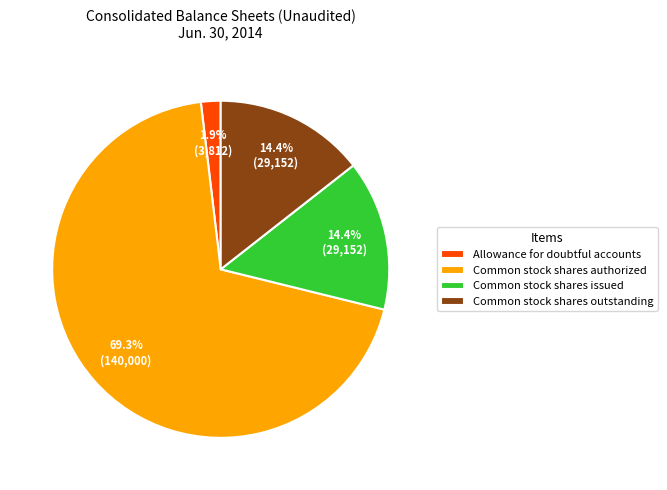

Is it true that Common stock shares outstanding is 25% of the pie?

False